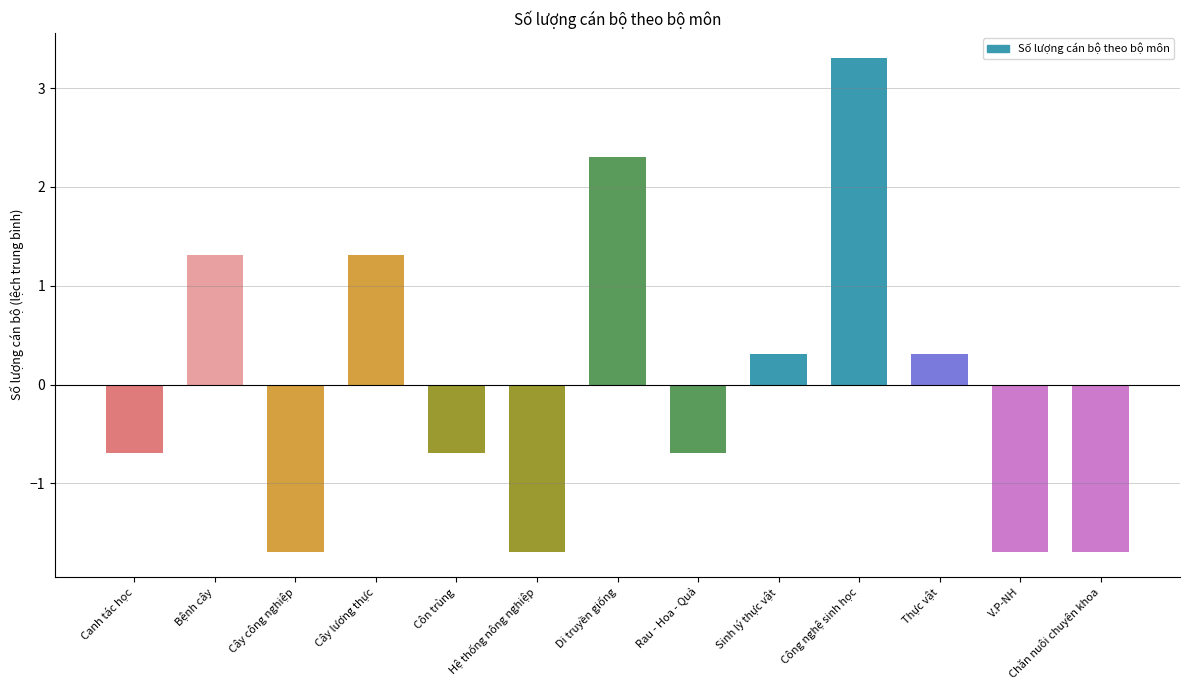

What is the greatest value displayed?

3.3